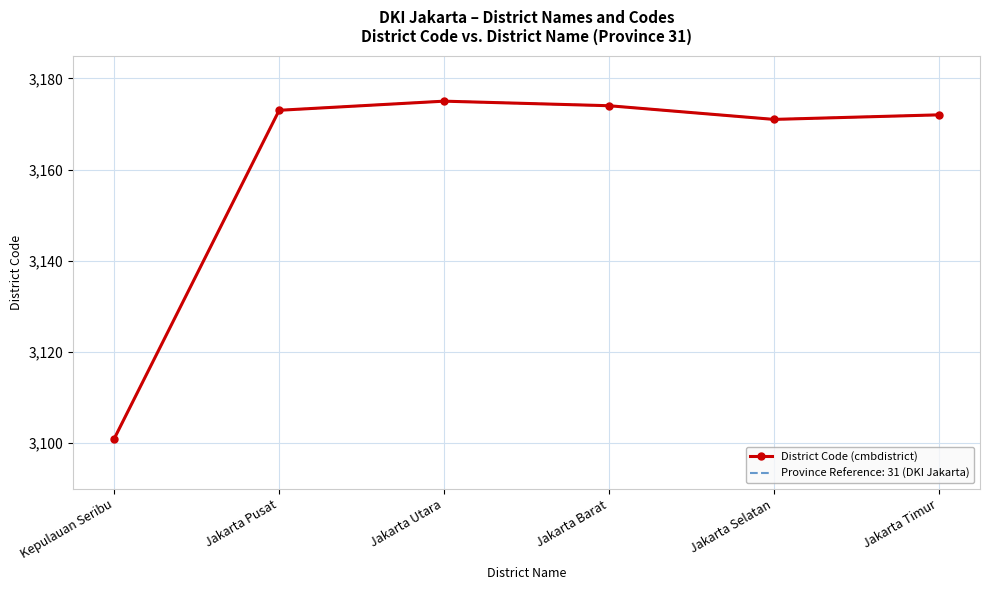

Which category has the highest value across all series?

Jakarta Utara